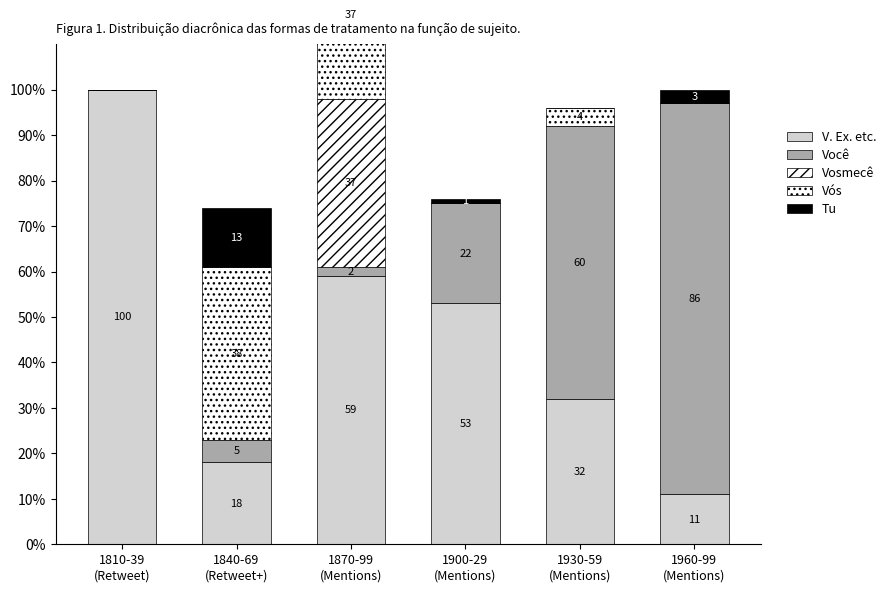

Where does the Vós series first go above 4?

1840-69
(Retweet+)